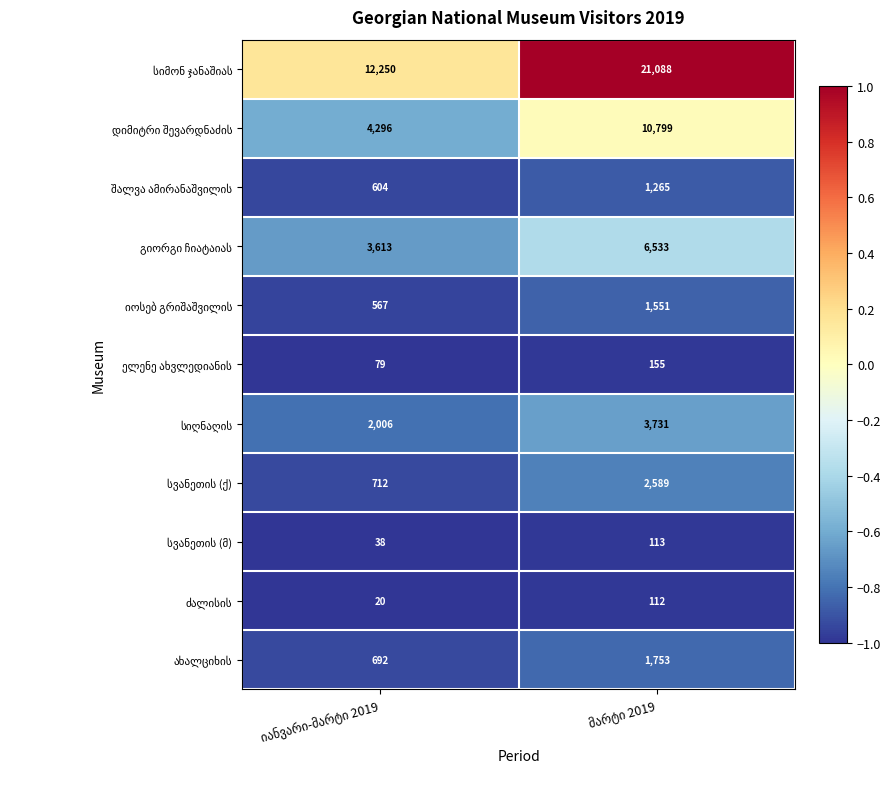

What is the maximum value shown in the chart?

21088